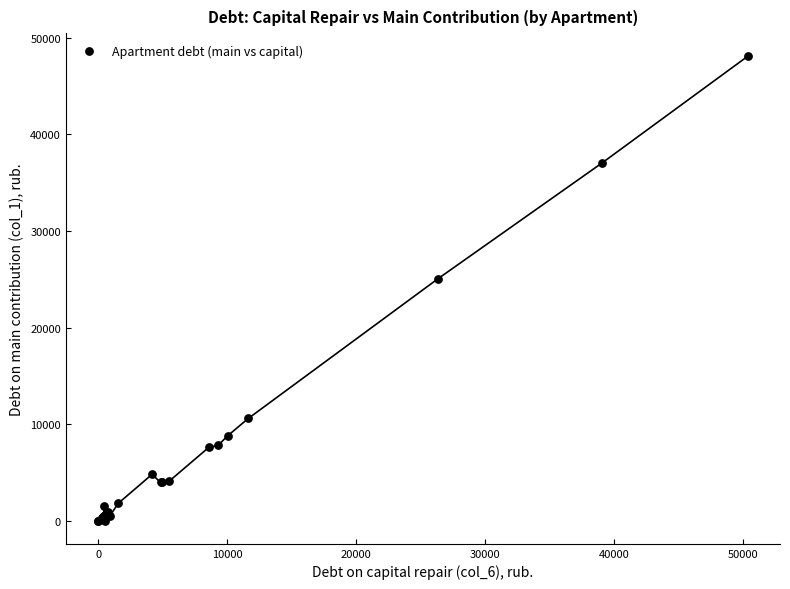

What Y value in the scatter plot is closest to 24043?

25047.5